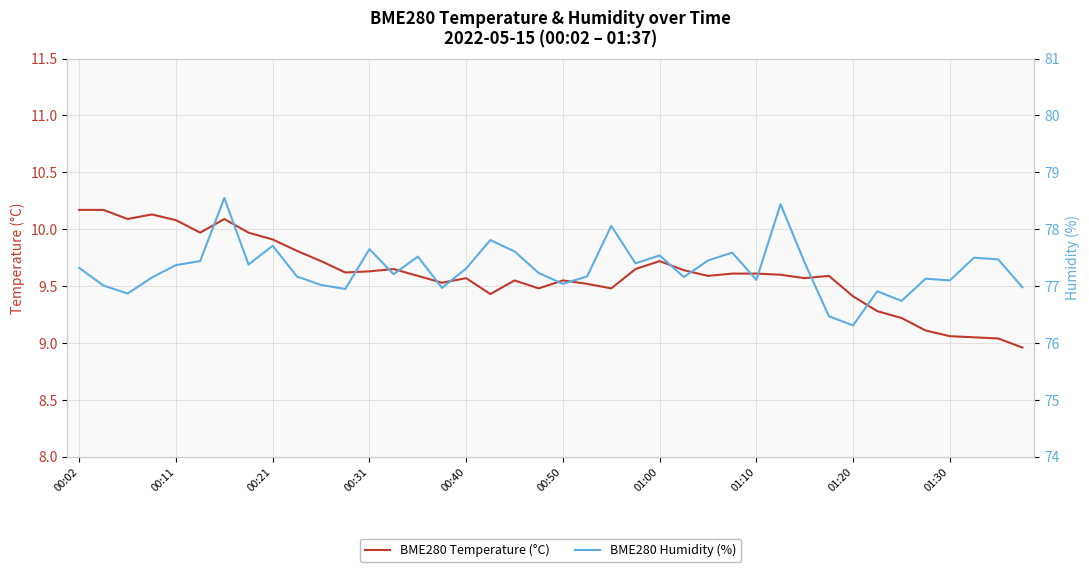

Where does the BME280 Temperature (°C) series first go above 9?

00:02